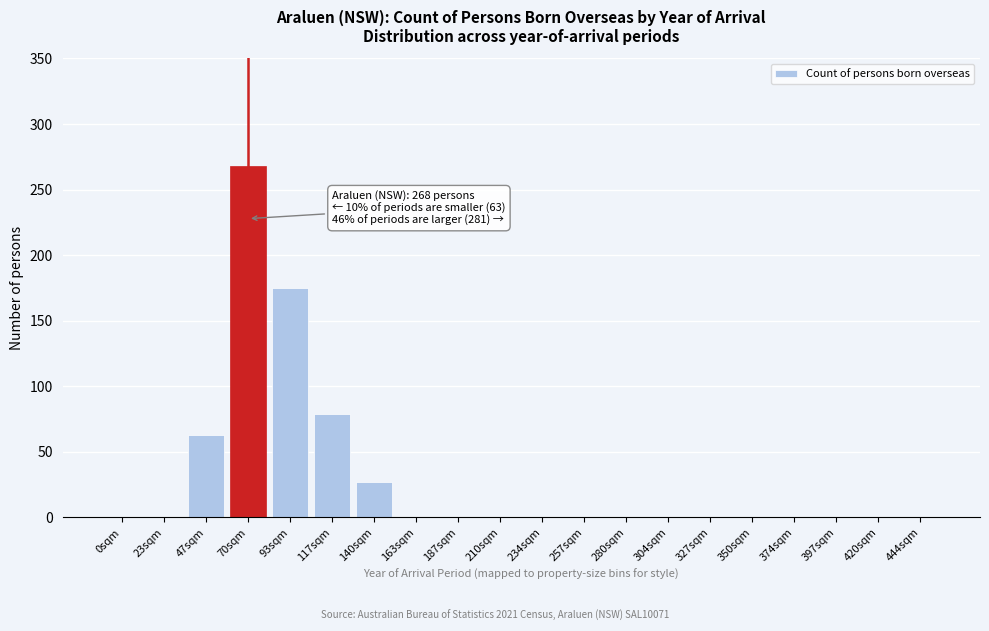

Reading left to right, transcribe all the data shown in this chart.

0sqm=0	23sqm=0	47sqm=63	70sqm=268	93sqm=175	117sqm=79	140sqm=27	163sqm=0	187sqm=0	210sqm=0	234sqm=0	257sqm=0	280sqm=0	304sqm=0	327sqm=0	350sqm=0	374sqm=0	397sqm=0	420sqm=0	444sqm=0